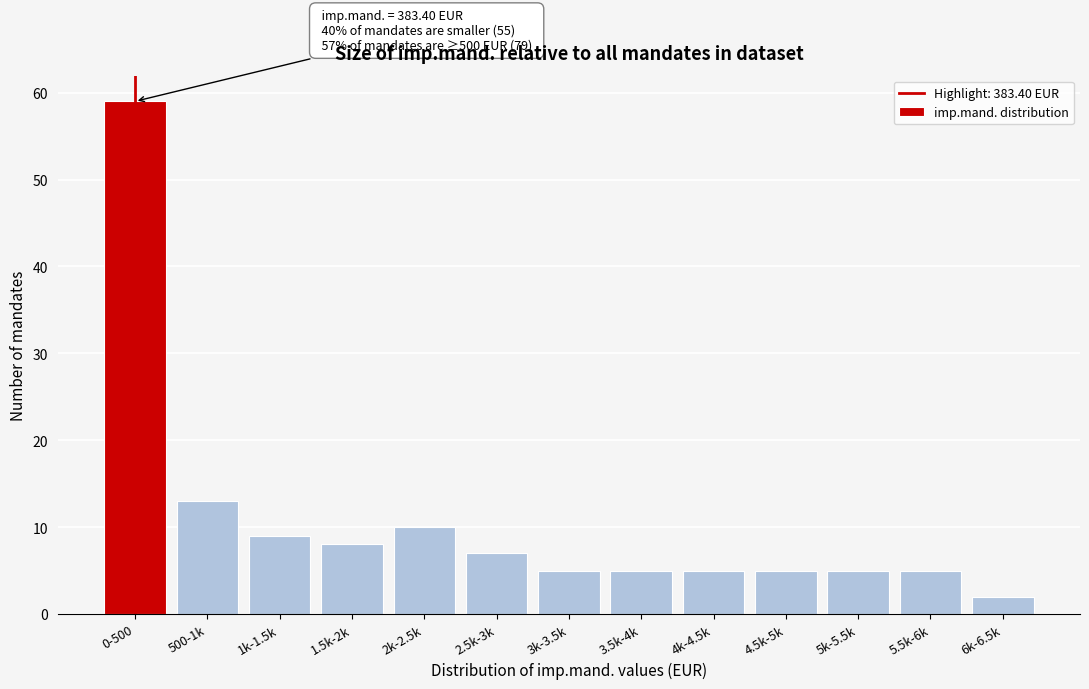

Reading left to right, transcribe all the data shown in this chart.

59	13	9	8	10	7	5	5	5	5	5	5	2